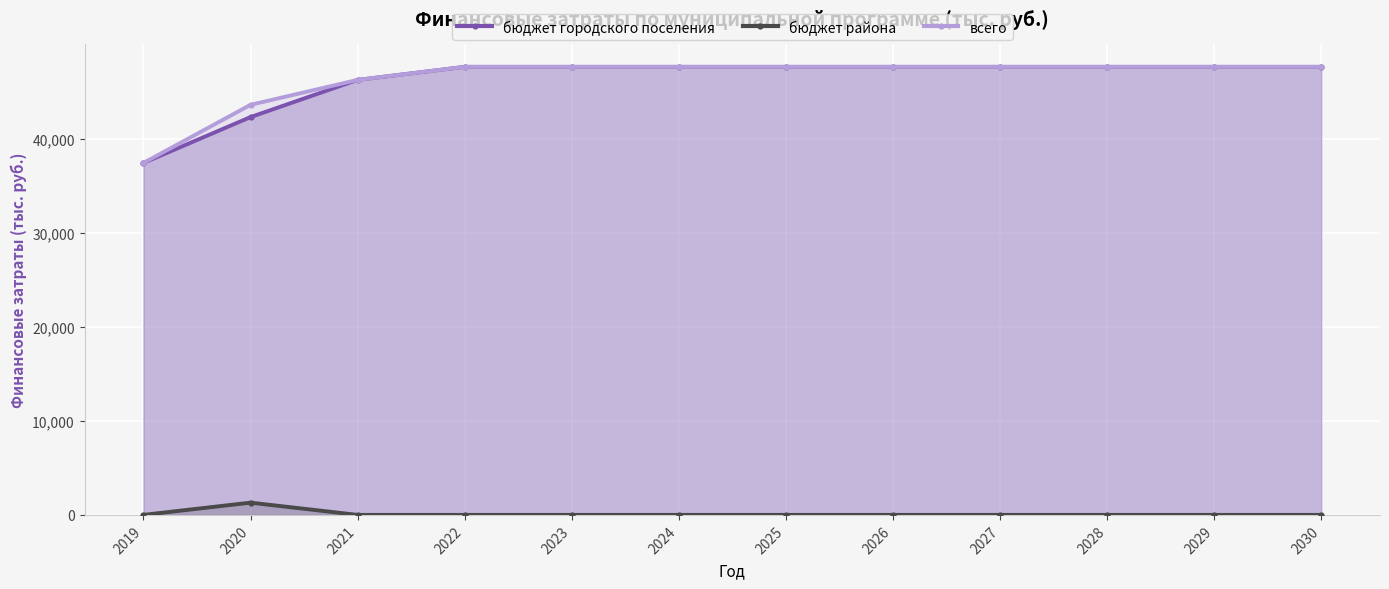

How many lines are shown in the chart?

3